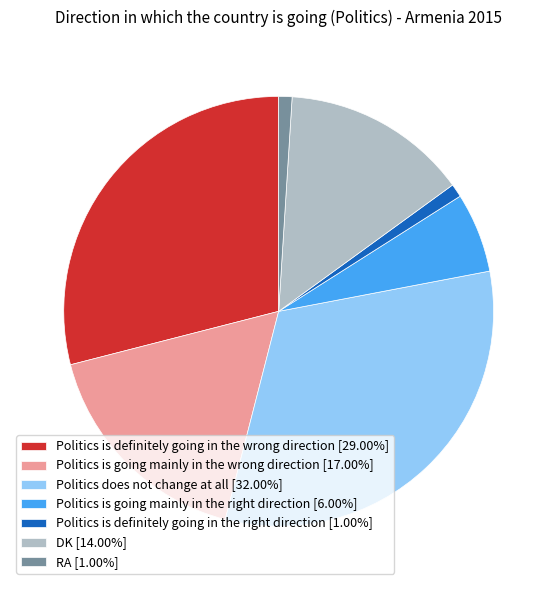

Does any single category account for the majority?

No